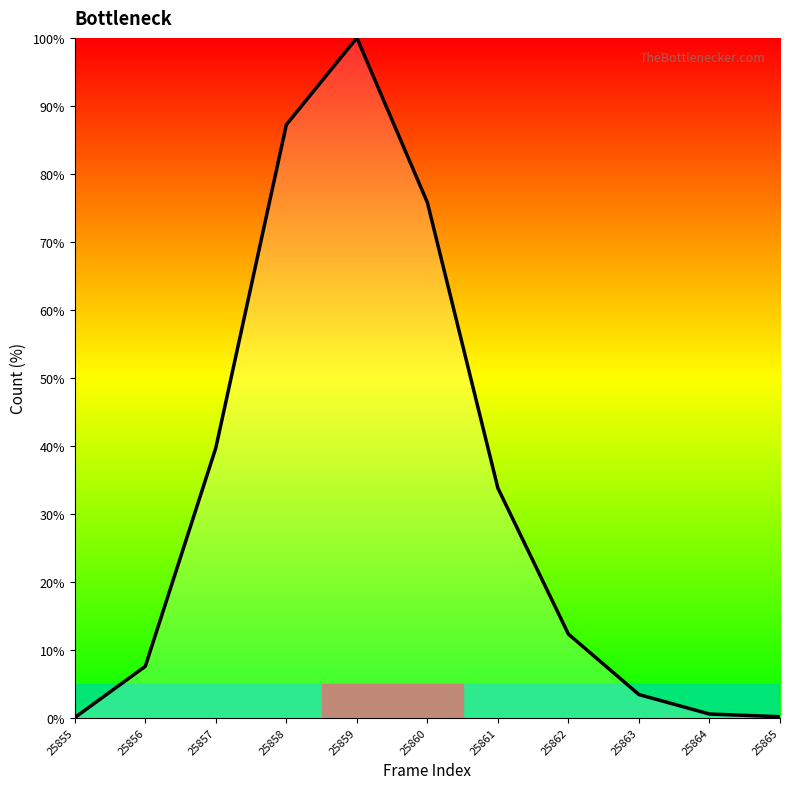

Approximately how many times larger is the value at 25861 compared to 25863?

9.9